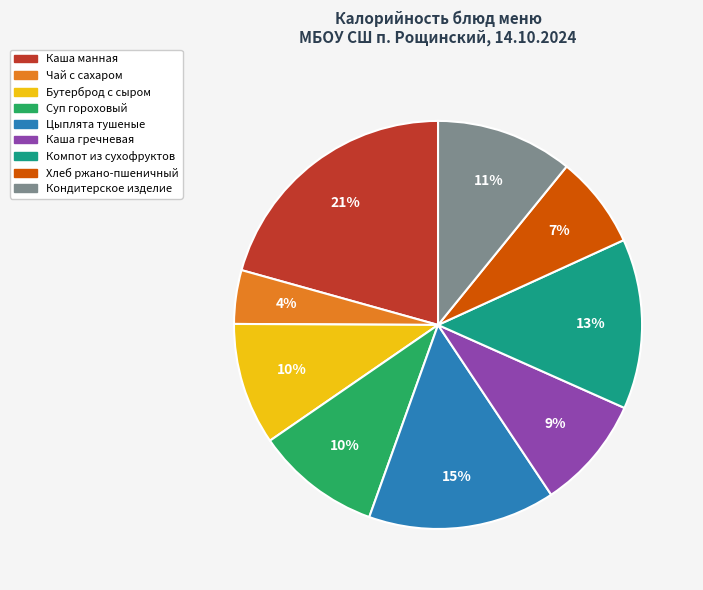

Combined, do Суп гороховый and Каша гречневая account for over 50%?

No